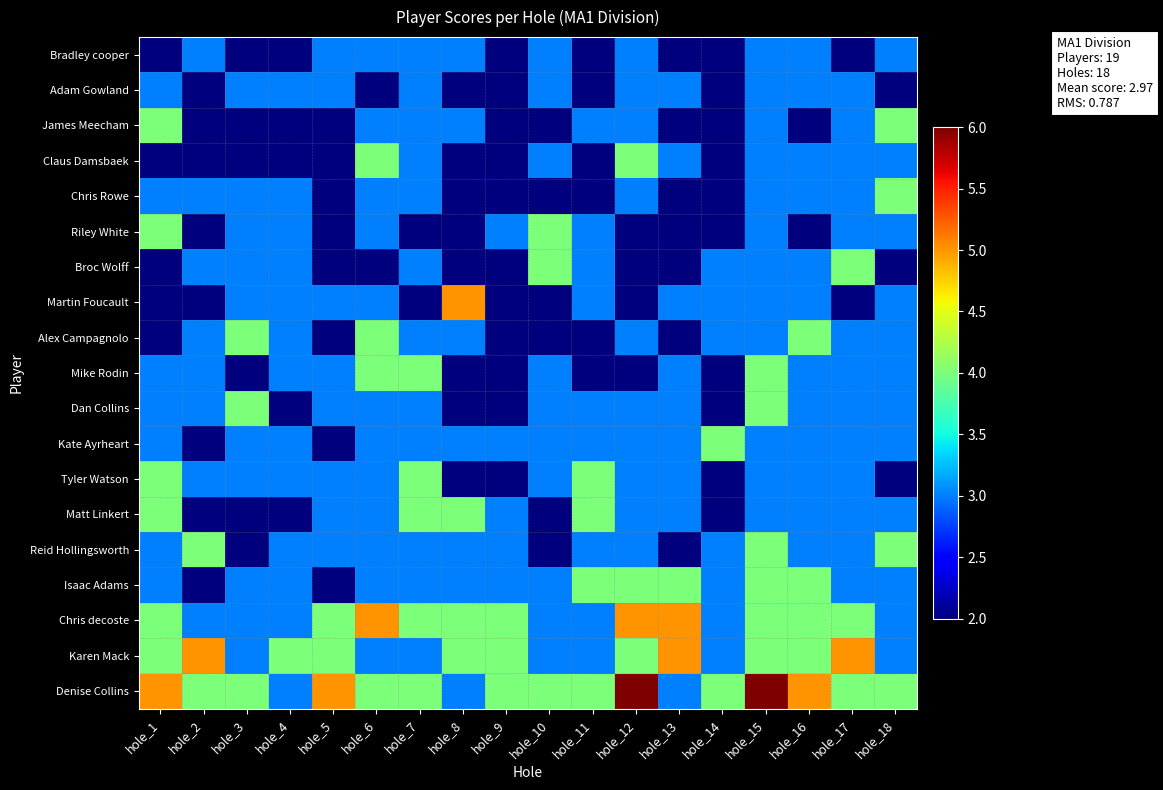

Which series has the widest spread of values?

Martin Foucault